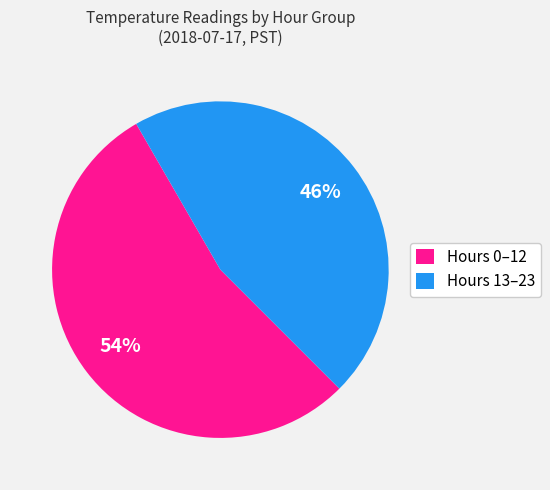

How many segments does this pie chart have?

2